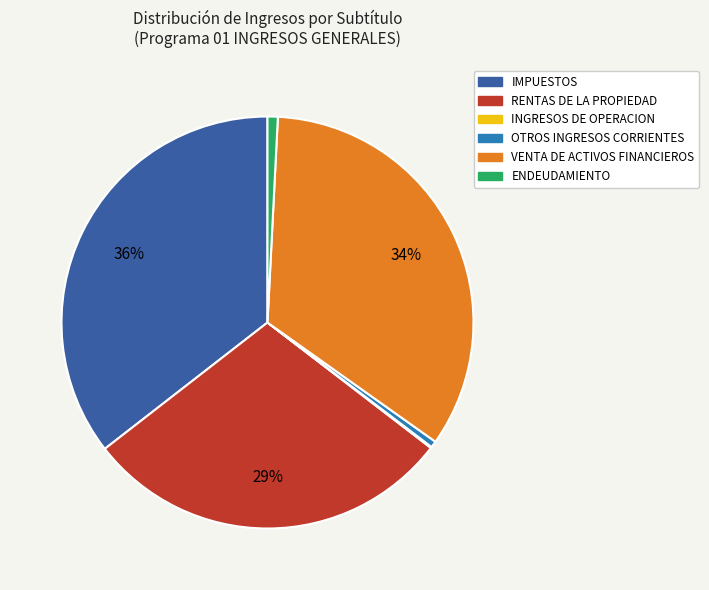

Is there a majority slice in this chart?

No